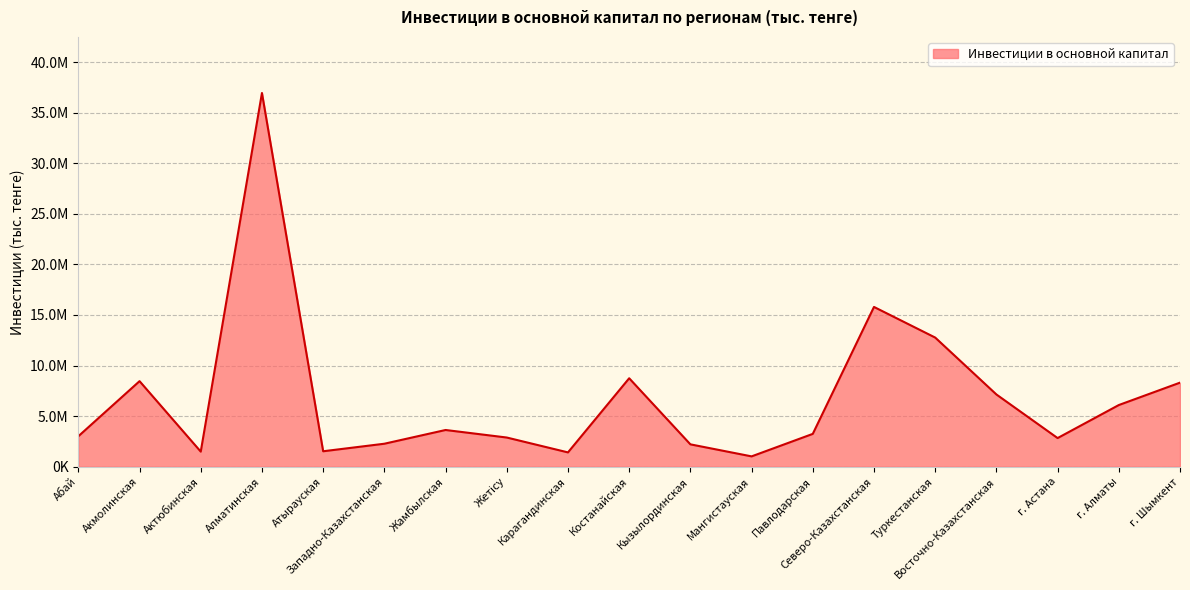

List the labels in order of value, smallest first.

Мангистауская, Карагандинская, Актюбинская, Атырауская, Кызылординская, Западно-Казахстанская, г. Астана, Жетісу, Абай, Павлодарская, Жамбылская, г. Алматы, Восточно-Казахстанская, г. Шымкент, Акмолинская, Костанайская, Туркестанская, Северо-Казахстанская, Алматинская